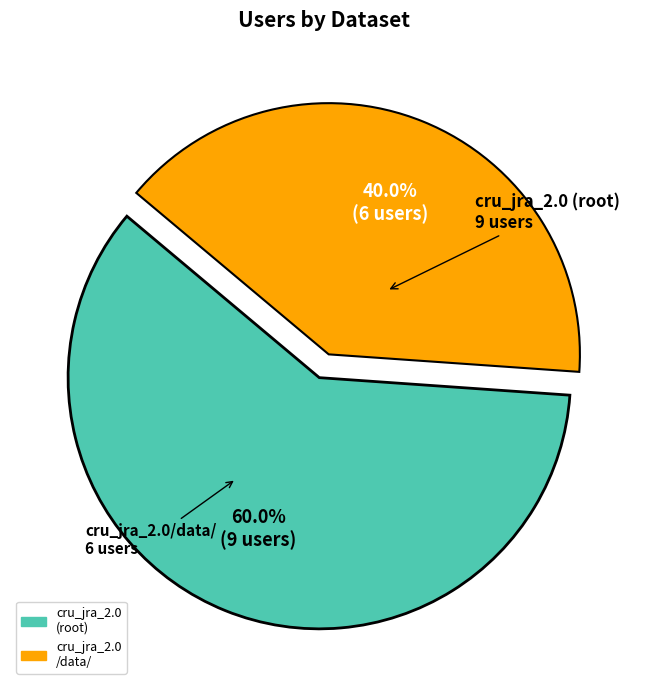

Is there any slice that represents more than half of the pie?

Yes